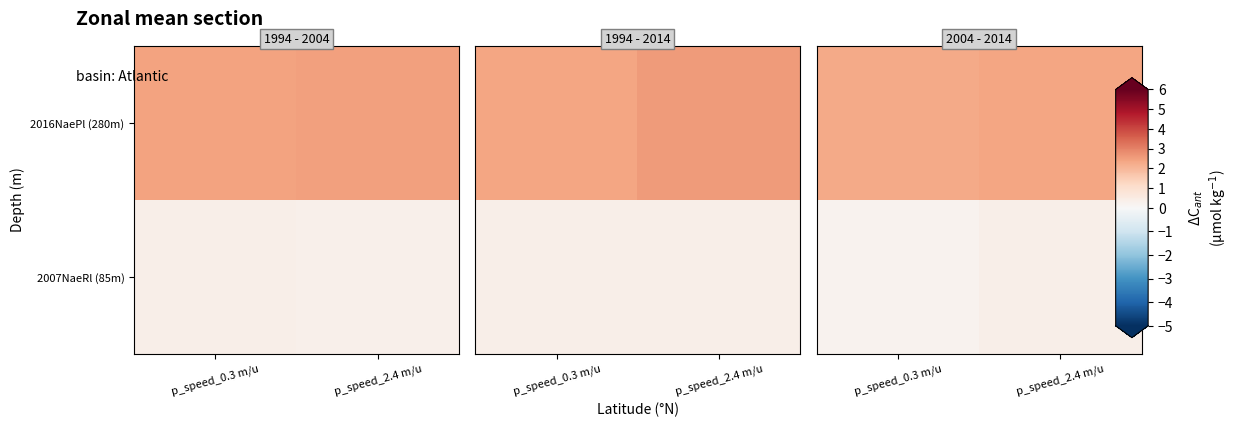

At which label is row_0 closest to 2?

p_speed_0.3 m/u